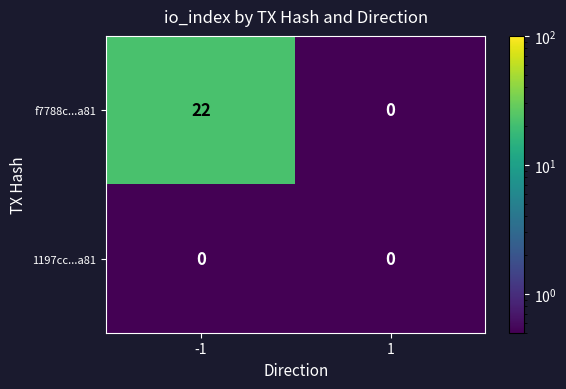

Reading left to right, what are all the values shown in this chart?

f7788c...a81: -1=22	1=0
1197cc...a81: -1=0	1=0